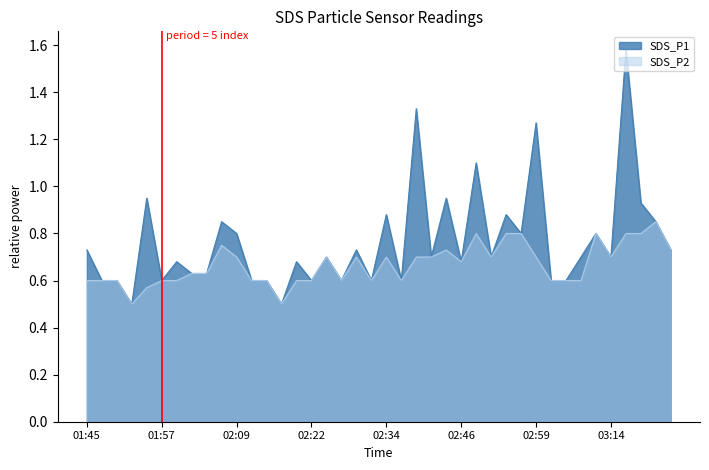

List the labels in order of SDS_P1 value, smallest first.

01:52, 02:17, 01:47, 01:50, 01:57, 02:12, 02:14, 02:22, 02:27, 02:32, 02:36, 03:01, 03:03, 02:02, 02:04, 02:00, 02:19, 02:46, 02:24, 02:41, 02:51, 03:06, 03:14, 01:45, 02:29, 03:23, 02:09, 02:56, 03:11, 02:07, 03:21, 02:34, 02:54, 03:18, 01:55, 02:44, 02:49, 02:59, 02:39, 03:16